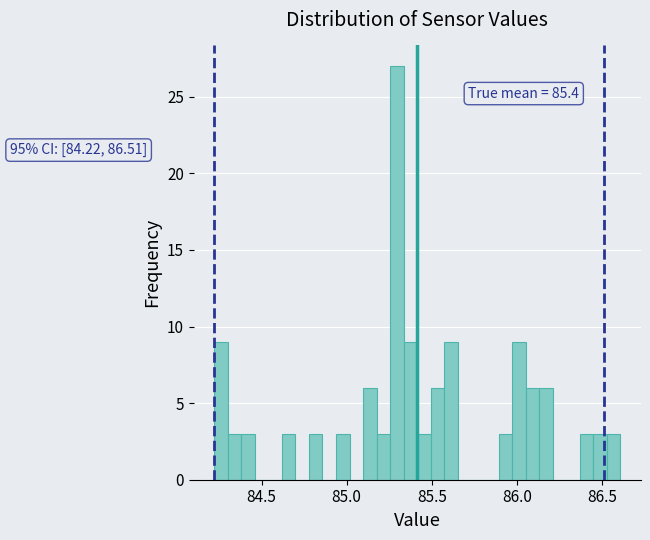

Around what value on the x-axis is the tallest bar? Give the approximate position of its centre, as read against the axis.

85.30